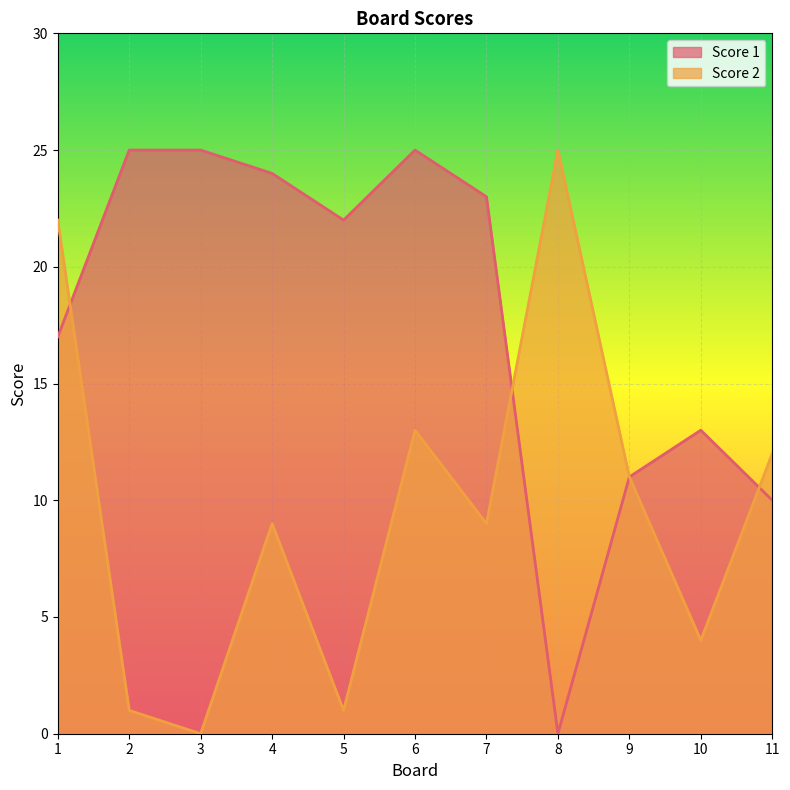

What is the greatest value displayed?

25